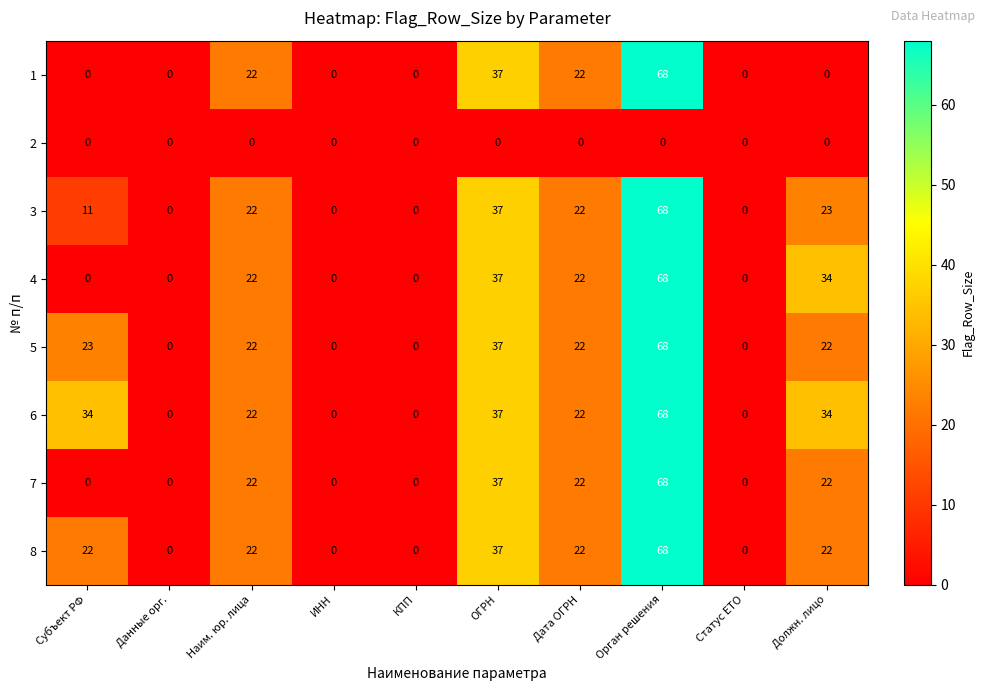

What is the difference between the highest and lowest values at Наим. юр. лица?

22